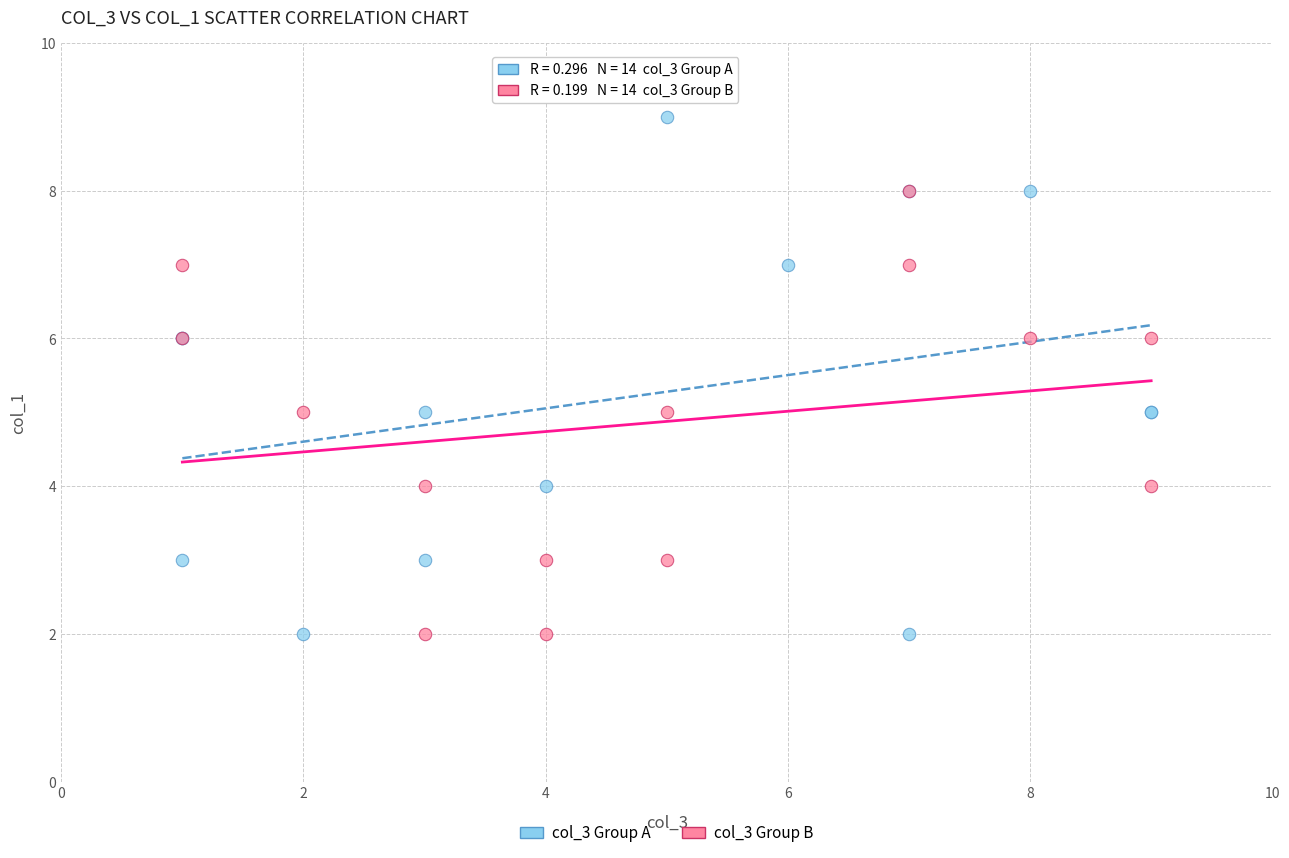

Which series contains the highest Y value?

col_3 Group A